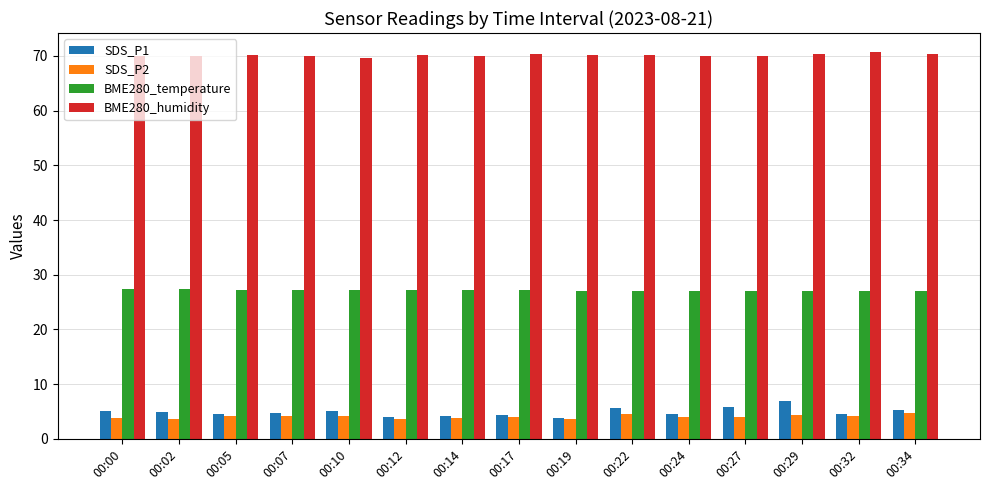

What is the sum of the BME280_temperature values at 00:14 and 00:22?

54.3